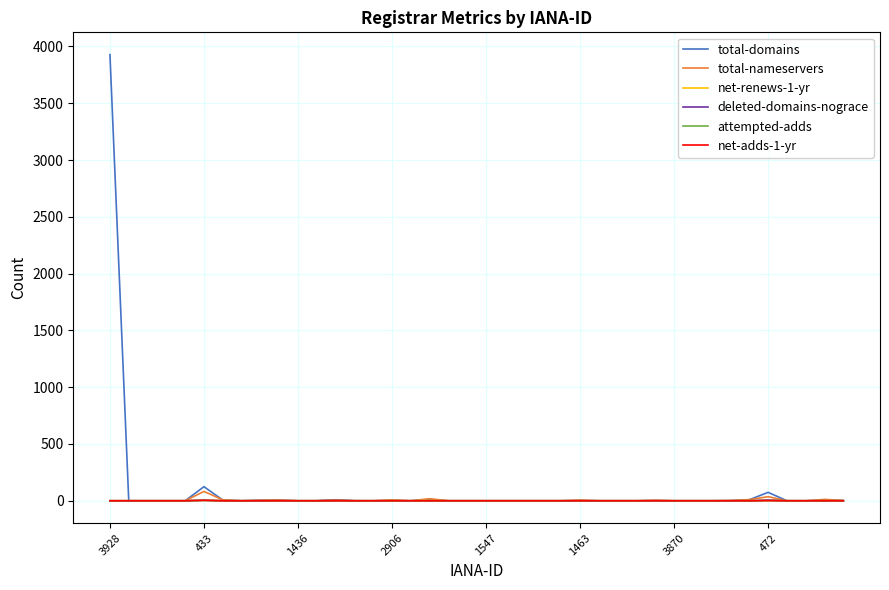

Which category has the highest value in the total-nameservers series?

433